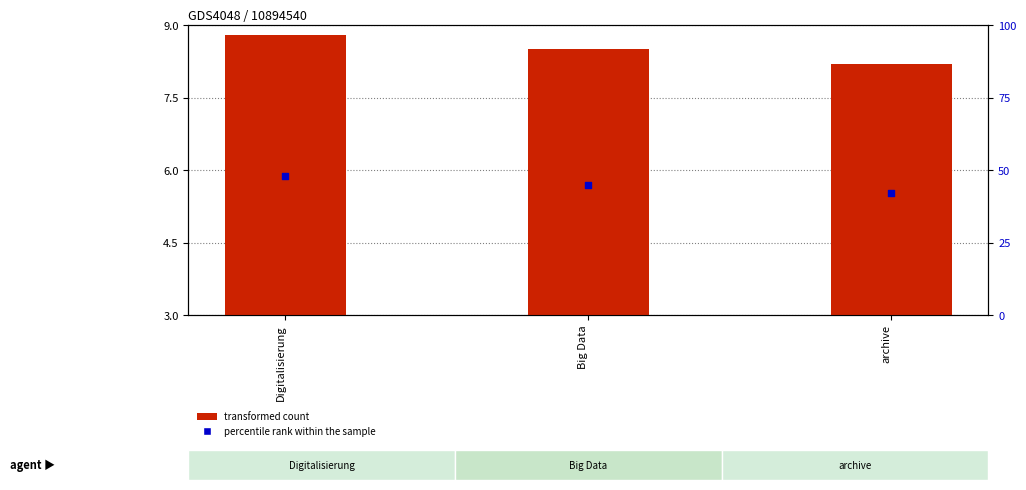

Which series has the largest Y range (max minus min)?

percentile rank within the sample